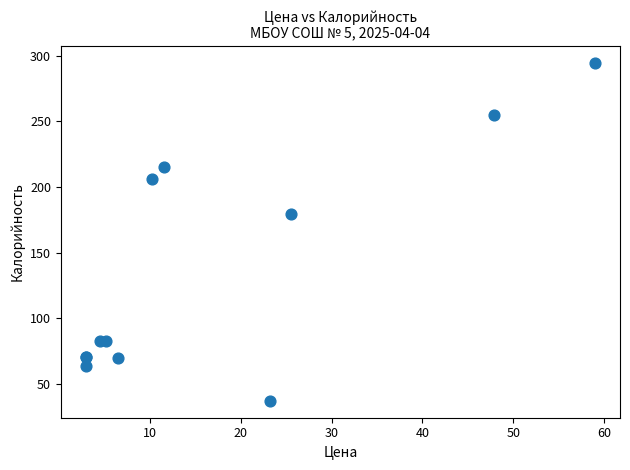

What Y value in the scatter plot is closest to 165?

179.4